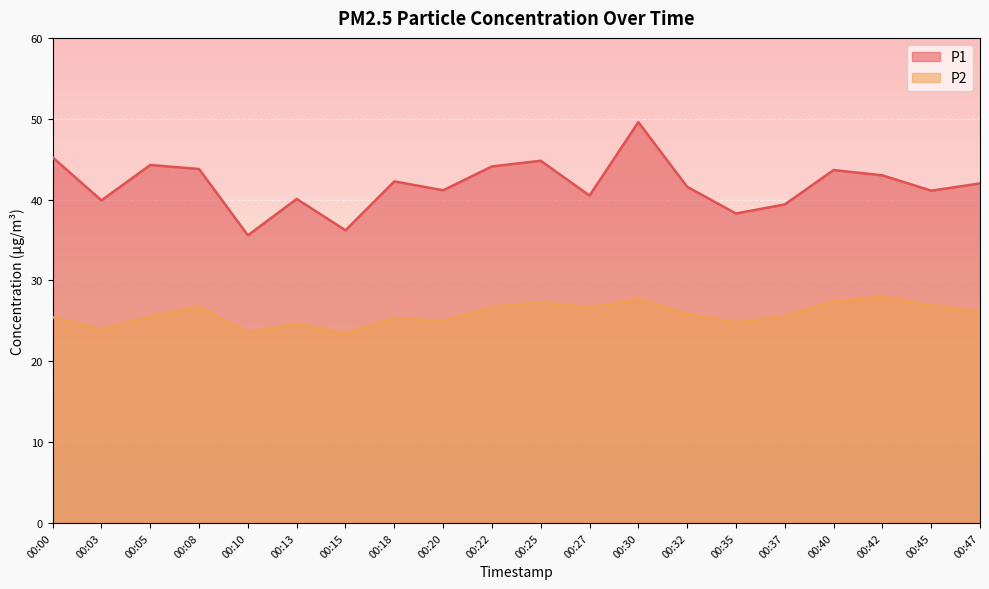

Which series has the largest range (max minus min)?

P1